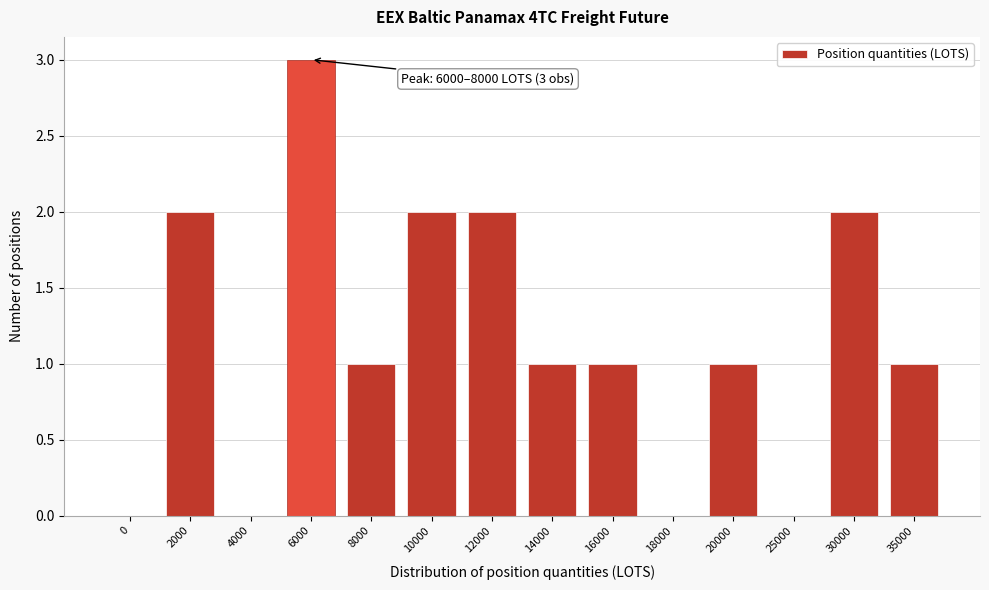

Reading left to right, what are all the values shown in this chart?

0=0	2000=2	4000=0	6000=3	8000=1	10000=2	12000=2	14000=1	16000=1	18000=0	20000=1	25000=0	30000=2	35000=1